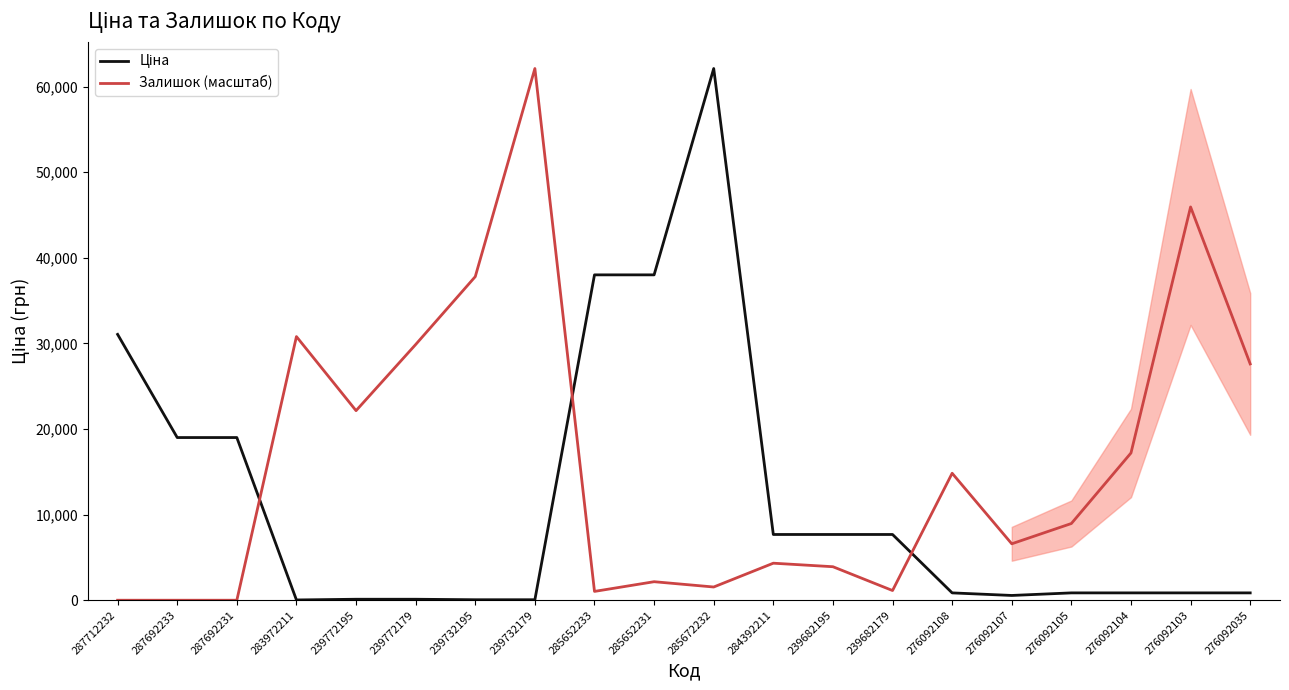

What is the sum of all Залишок (масштаб) values?

318001.2